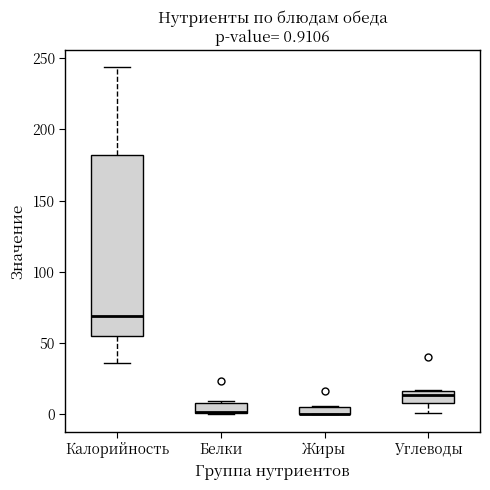

Comparing the boxes themselves (not the whiskers), which one is the tallest?

Калорийность